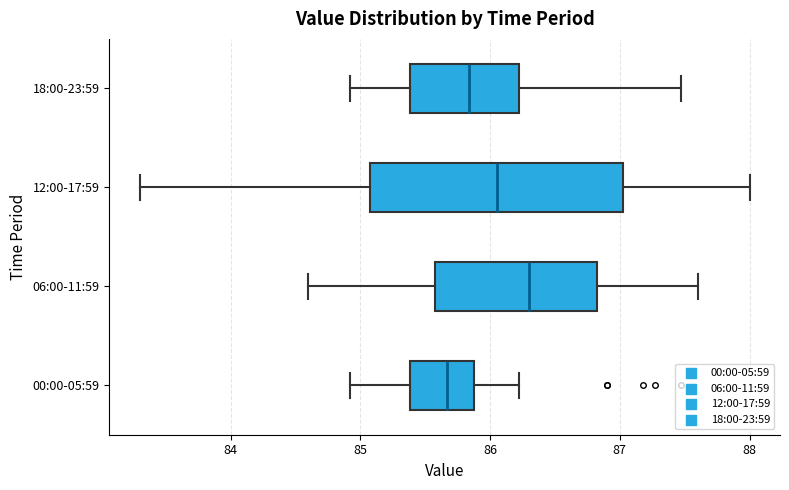

Which box's median line is the furthest to the left?

00:00-05:59